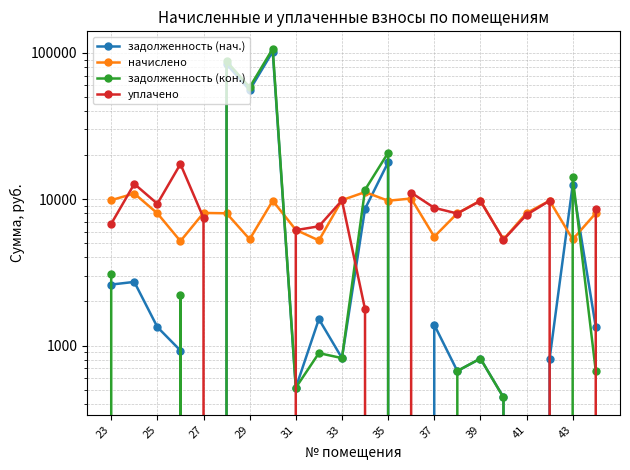

Reading left to right, transcribe all the data shown in this chart.

задолженность (нач.): 2608.8	2720.6	1336.8	923.9	0.0	83735.5	55673.7	102043.2	514.3	1514.9	820.5	8580.4	17853.0	0.0	1385.4	668.8	814.5	442.5	0.0	813.3	12532.2	1337.1
начислено: 9845.5	10930.5	8008.4	5166.7	8051.5	8008.4	5324.6	9759.4	6171.4	5224.1	9845.5	11180.2	9759.4	10103.8	5539.9	8008.4	9773.8	5310.2	8037.1	9759.4	5310.2	8022.7
задолженность (кон.): 3085.6	0.0	0.0	2228.5	0.0	87497.4	58174.9	106627.7	514.4	886.9	820.5	11589.4	20743.7	0.0	0.0	669.7	814.5	442.0	0.0	0.0	14173.7	668.6
уплачено: 6785.8	12718.0	9308.4	17384.0	7450.0	0.0	0.0	0.0	6143.4	6524.5	9804.4	1769.9	0.0	11078.7	8725.2	7979.7	9732.9	5288.5	7814.6	9759.4	0.0	8619.0